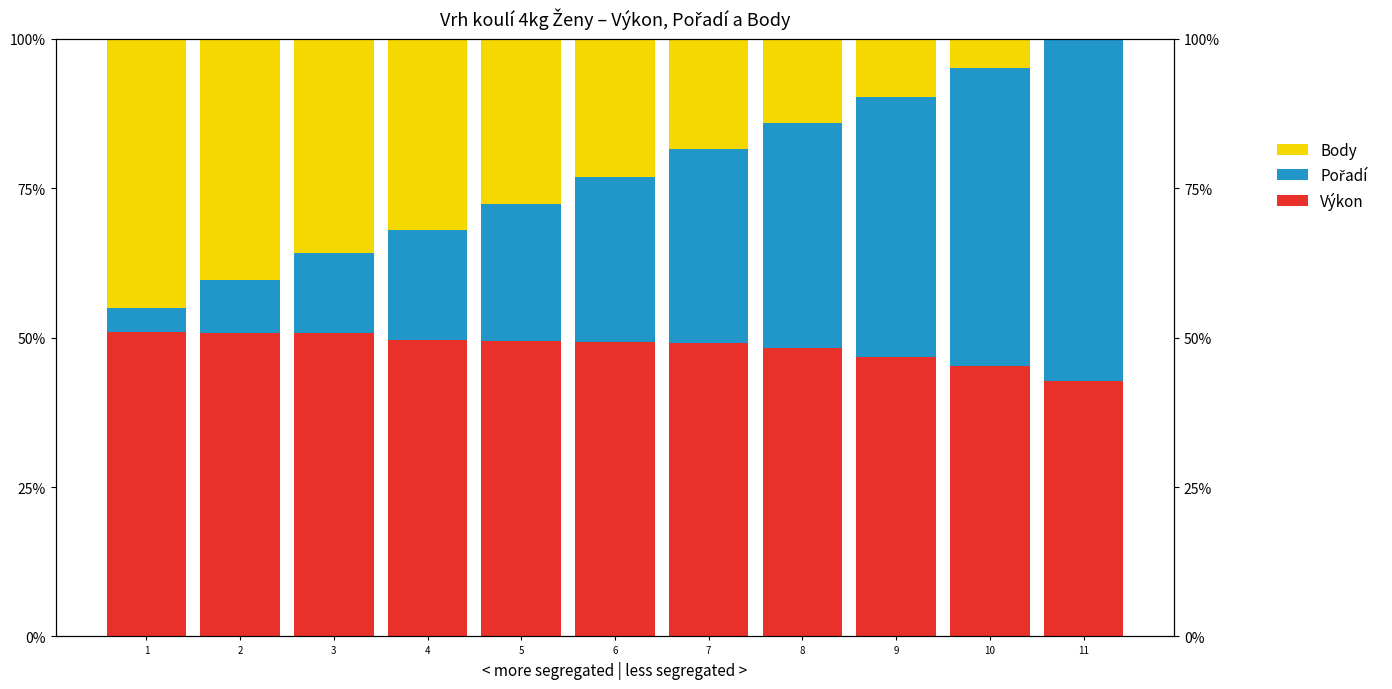

What is the sum of all Body values?

251.1